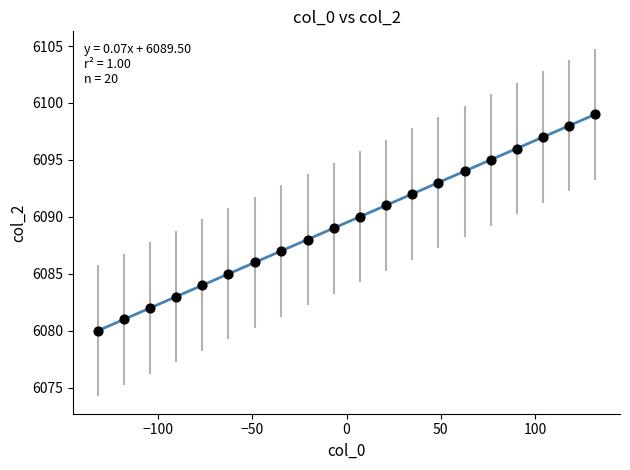

What is the range of Y values (max minus min)?

19